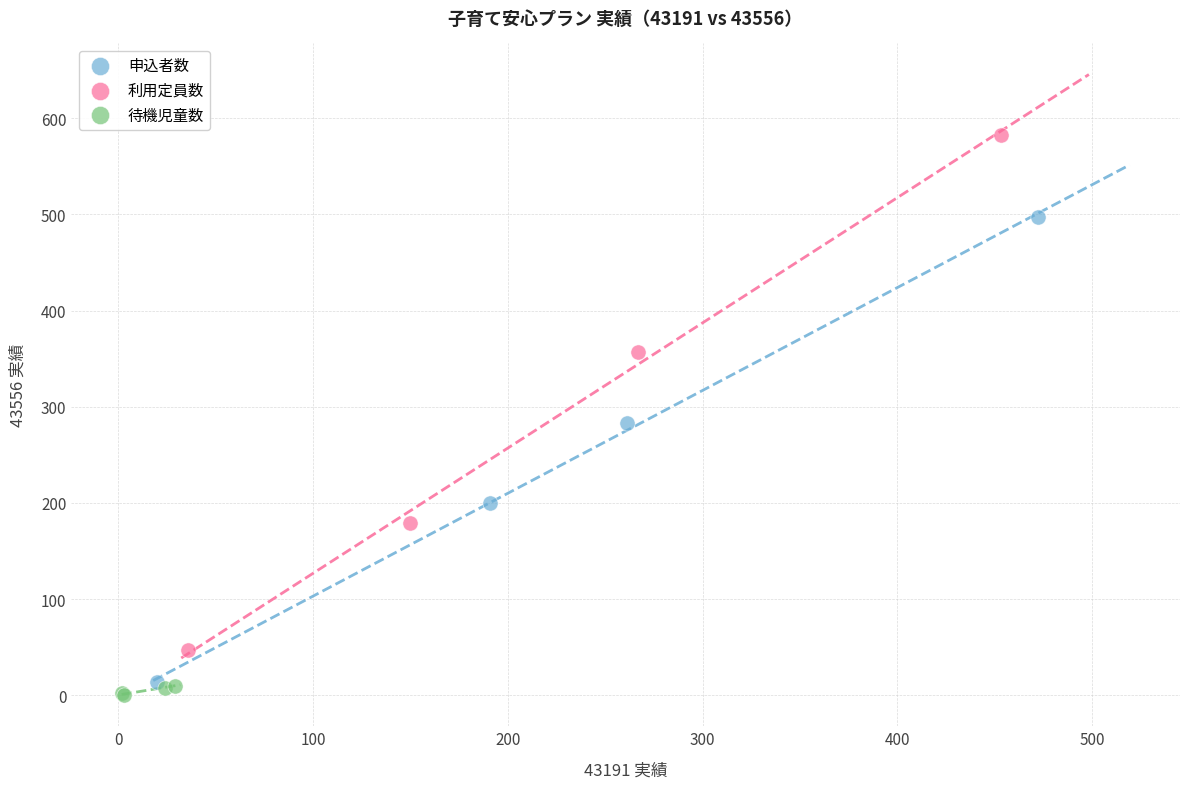

Which series contains the highest Y value?

利用定員数